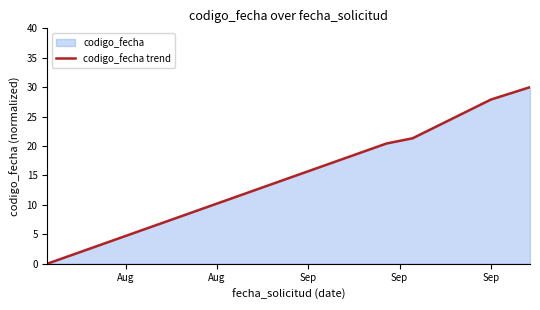

How many lines are shown in the chart?

1